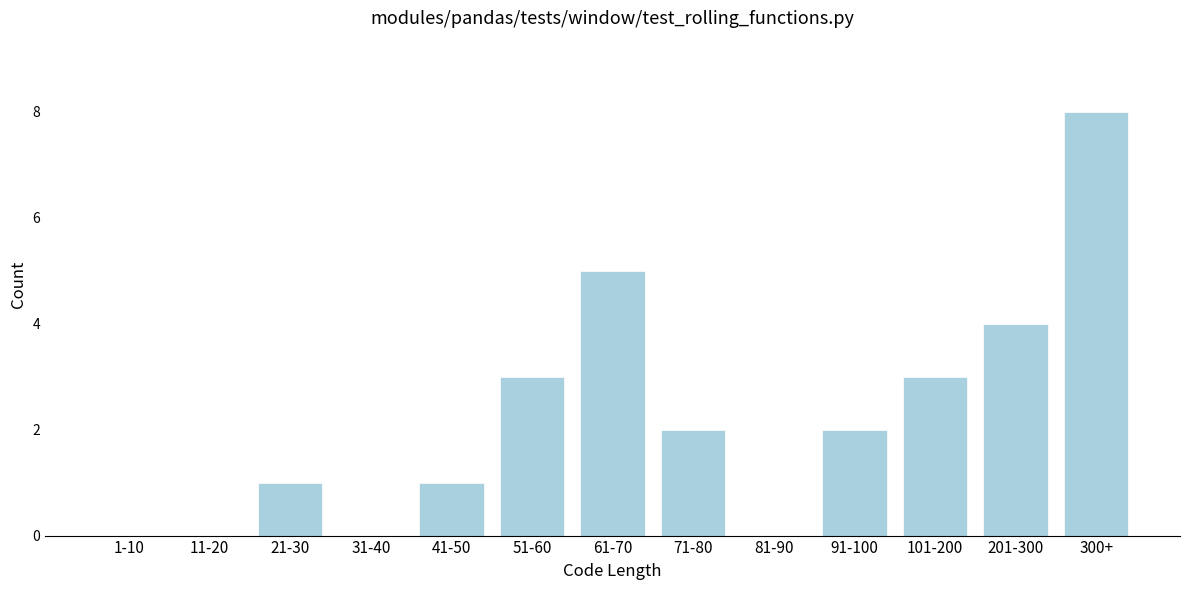

Reading left to right, transcribe all the data shown in this chart.

1-10=0	11-20=0	21-30=1	31-40=0	41-50=1	51-60=3	61-70=5	71-80=2	81-90=0	91-100=2	101-200=3	201-300=4	300+=8